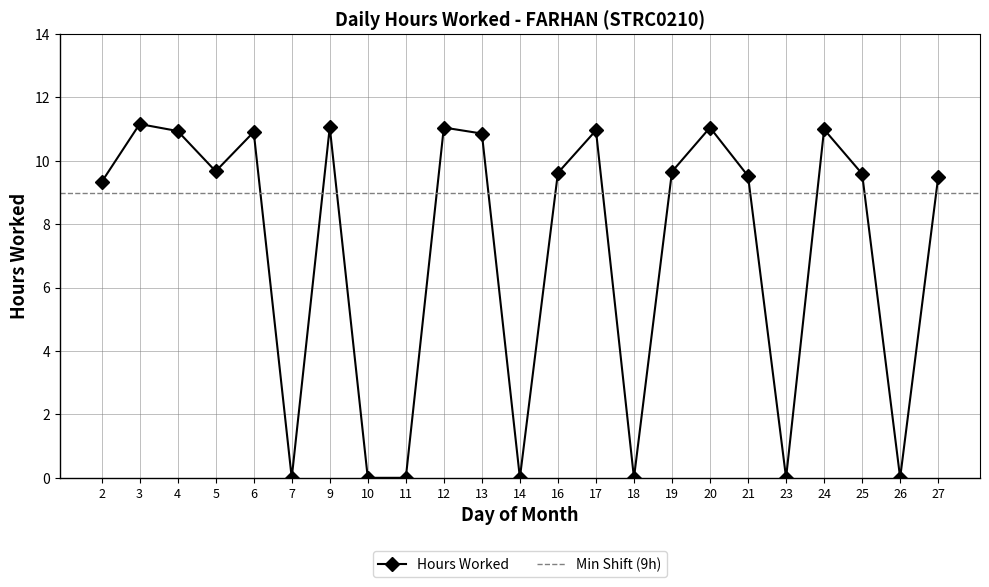

Where is the data nearest to the value 5?

2